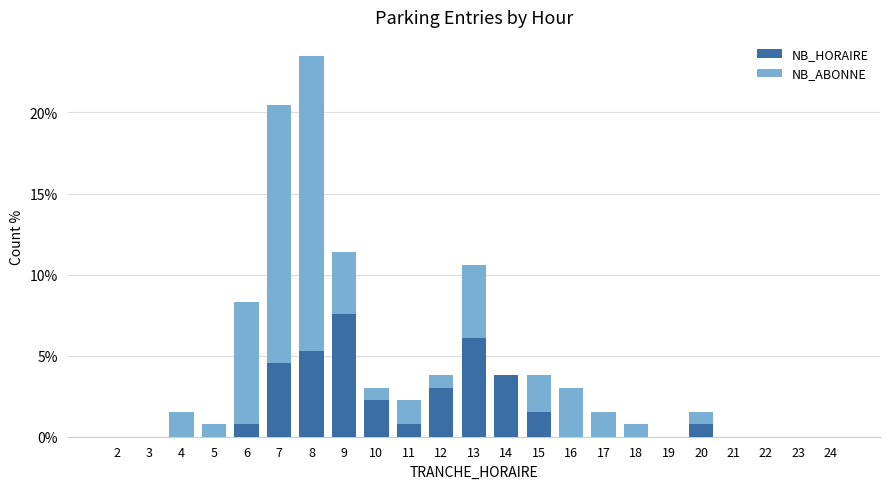

Read the NB_HORAIRE value at 12.

3.0